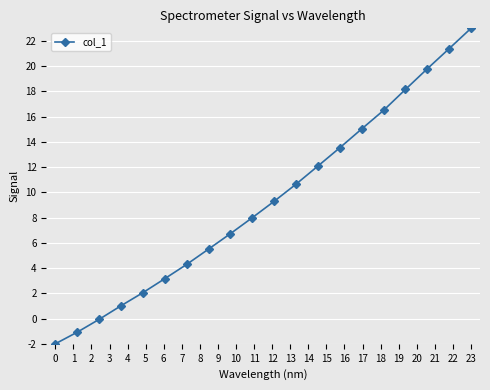

How many distinct data groups are displayed?

1